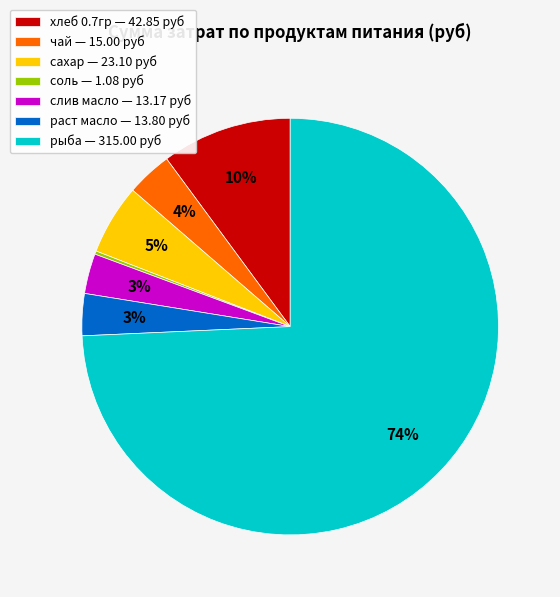

Do рыба — 315.00 руб and сахар — 23.10 руб together represent more than half of the pie?

Yes